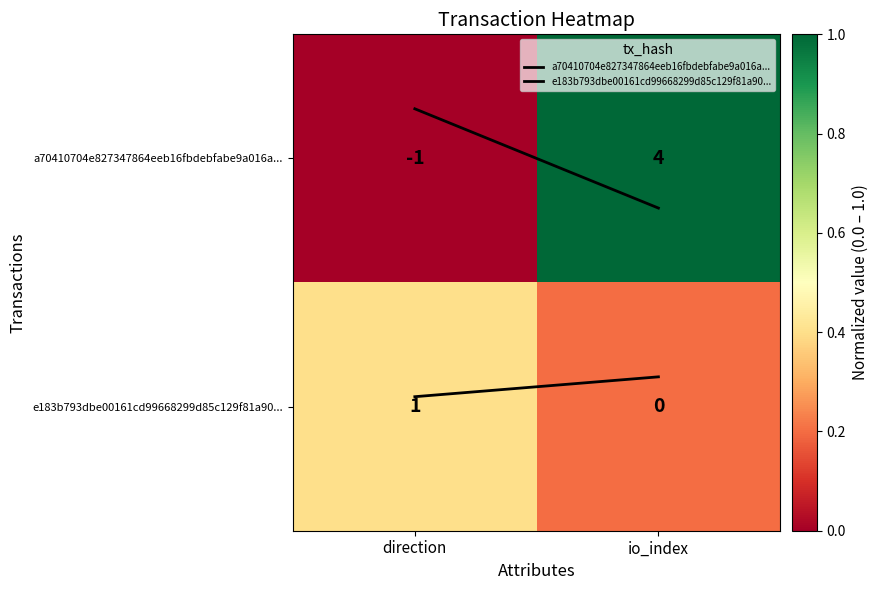

Rank the series by their maximum value, from highest to lowest.

a70410704e827347864eeb16fbdebfabe9a016a..., e183b793dbe00161cd99668299d85c129f81a90...